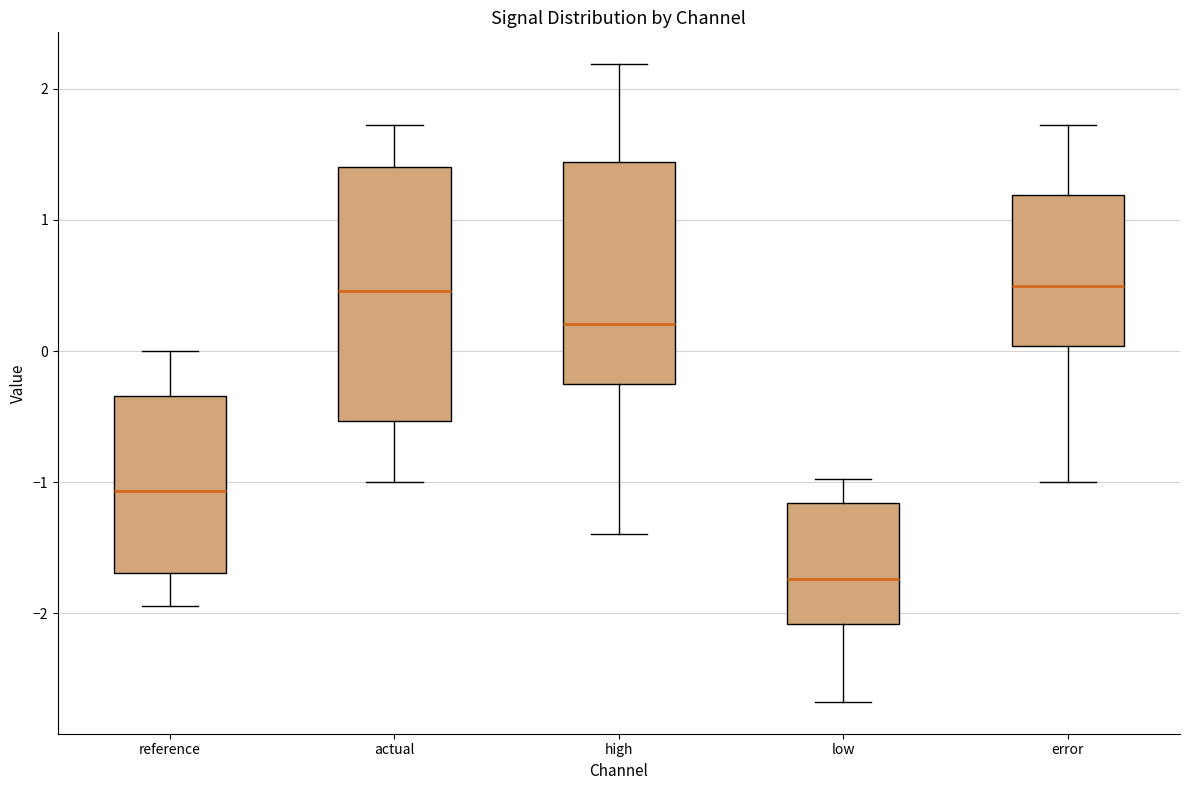

Reading left to right, transcribe this box plot: for each box, give where its median line is, the range the box spans, and where its two whiskers end, as read against the y-axis. The values are not printed on the chart, so give them approximately, as read against the axis.

reference: median -1.1, box -1.7 to -0.3, whiskers -1.9 to 0.0
actual: median 0.5, box -0.5 to 1.4, whiskers -1.0 to 1.7
high: median 0.2, box -0.3 to 1.4, whiskers -1.4 to 2.2
low: median -1.7, box -2.1 to -1.2, whiskers -2.7 to -1.0
error: median 0.5, box 0.0 to 1.2, whiskers -1.0 to 1.7